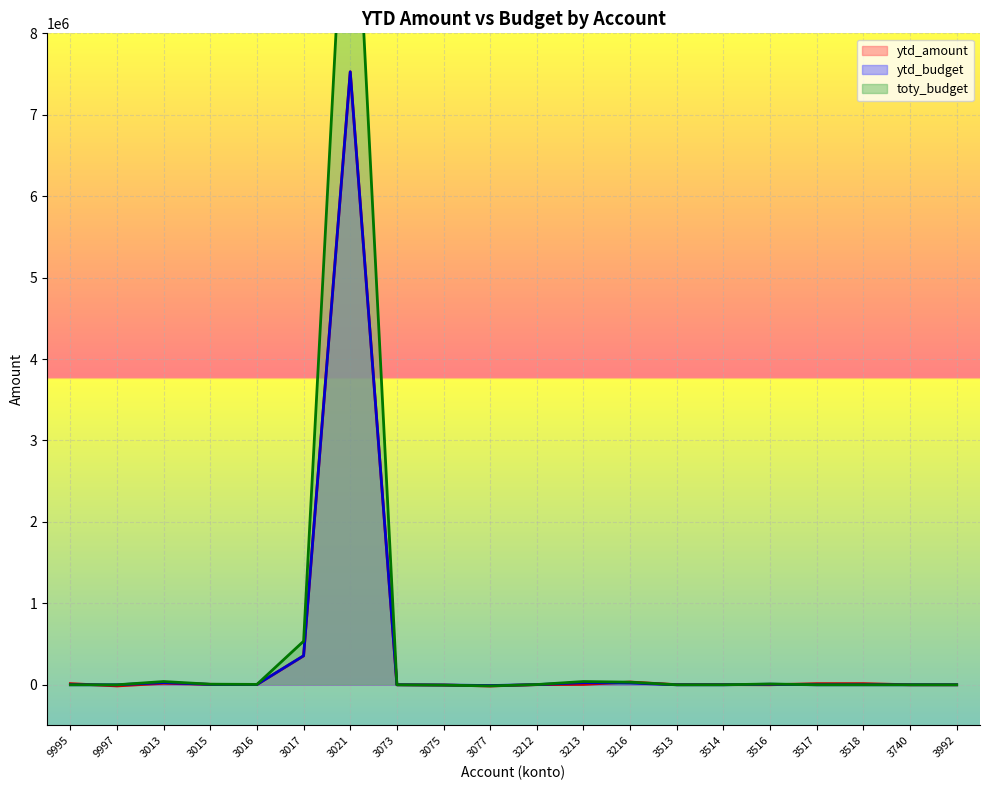

In ytd_amount, how many points are lower than both neighbors (excluding endpoints)?

5